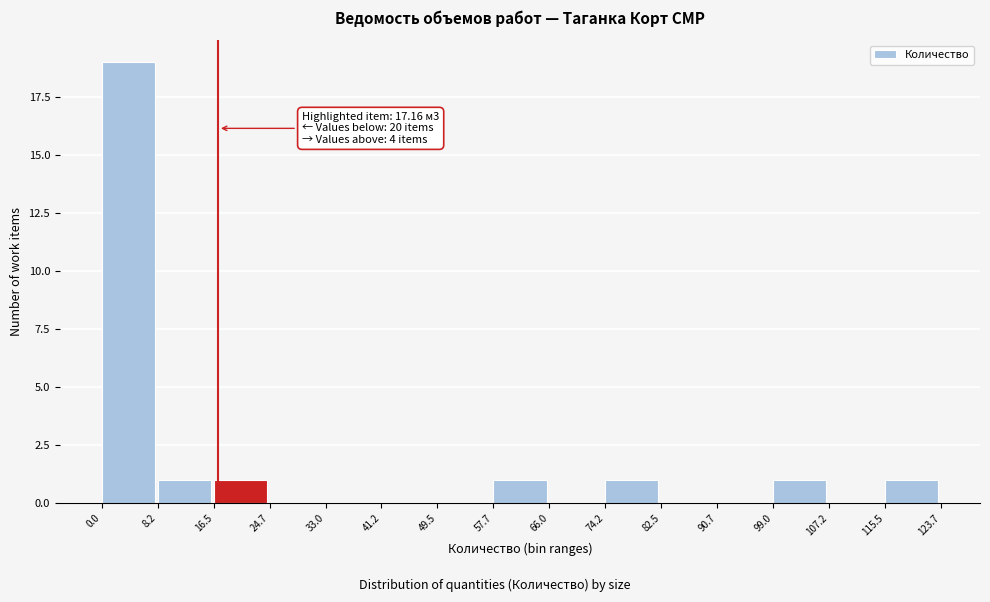

Which range on the x-axis has the tallest bar?

0.0 to 8.2